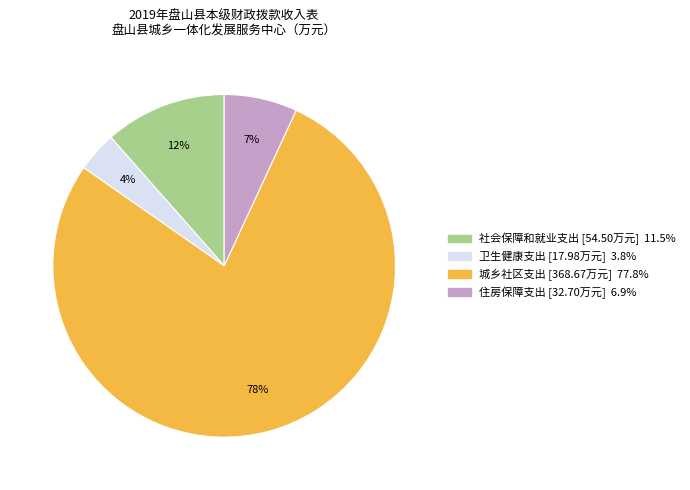

To the nearest percent, what is the difference between the 社会保障和就业支出 and 住房保障支出 slice percentages?

5%